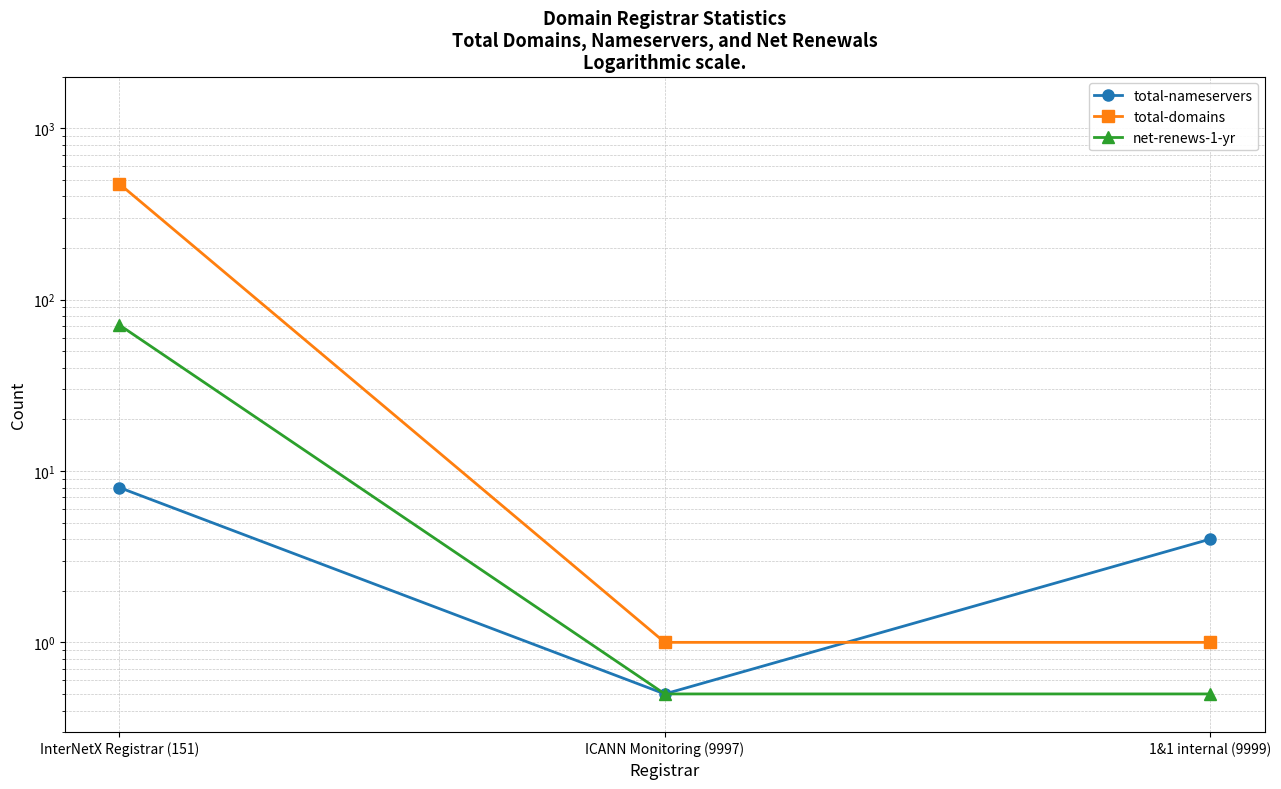

What is the sum of all total-nameservers values?

12.5